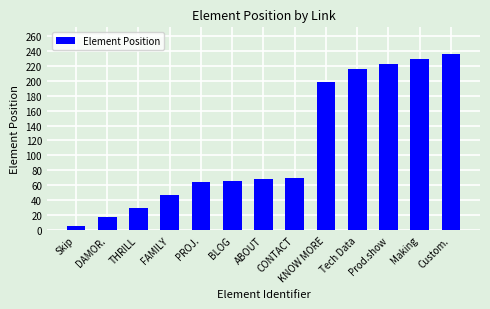

Which has a higher value, Making or DAMOR.?

Making